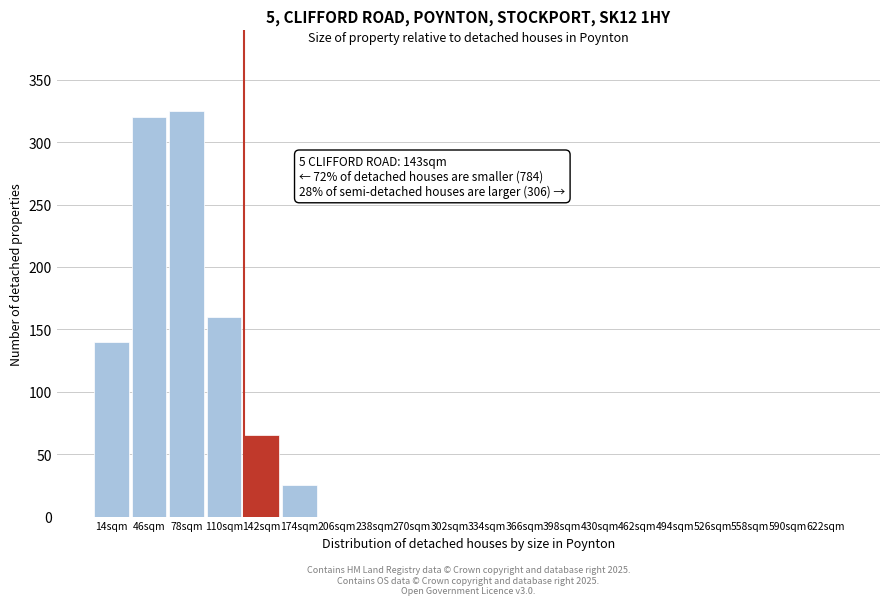

Reading left to right, transcribe all the data shown in this chart.

14sqm=140	46sqm=320	78sqm=325	110sqm=160	142sqm=65	174sqm=25	206sqm=0	238sqm=0	270sqm=0	302sqm=0	334sqm=0	366sqm=0	398sqm=0	430sqm=0	462sqm=0	494sqm=0	526sqm=0	558sqm=0	590sqm=0	622sqm=0